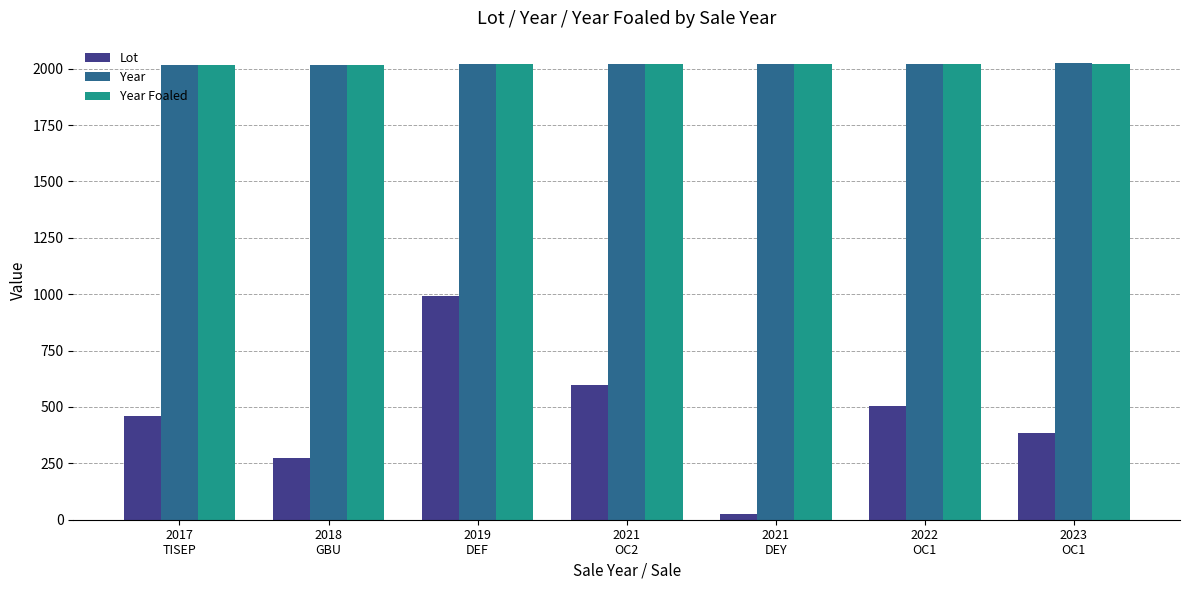

How many data points in Year Foaled are less than 2020?

3